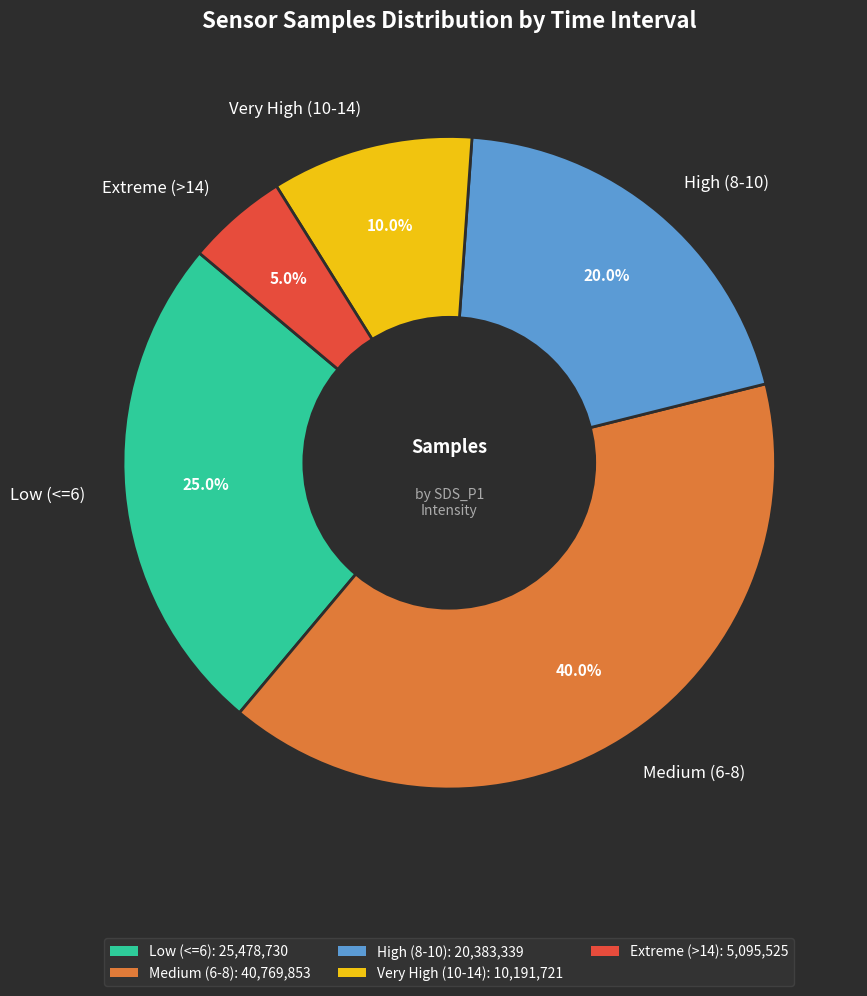

How many slices are in this pie chart?

5